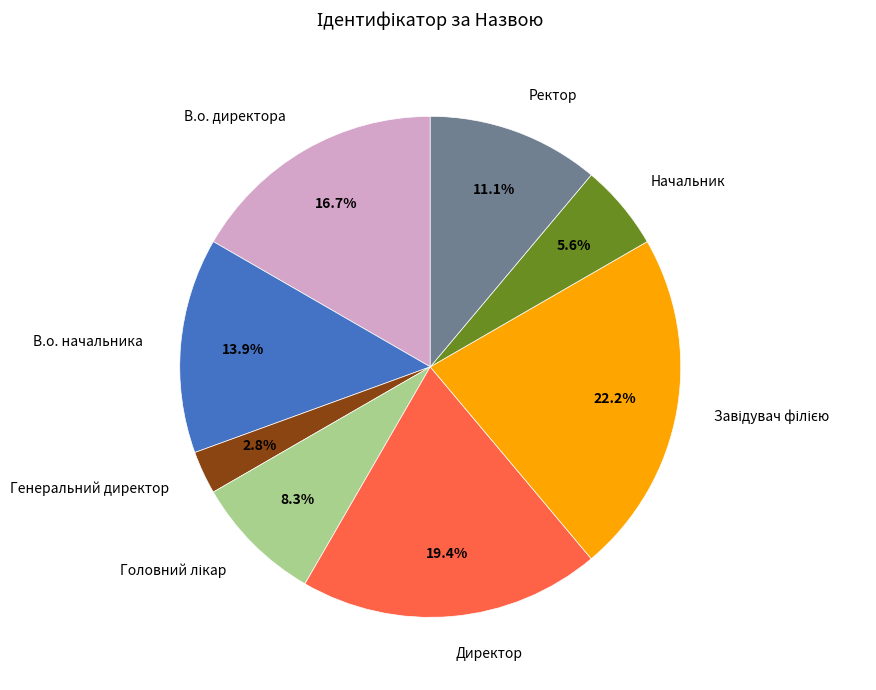

Is there a majority slice in this chart?

No